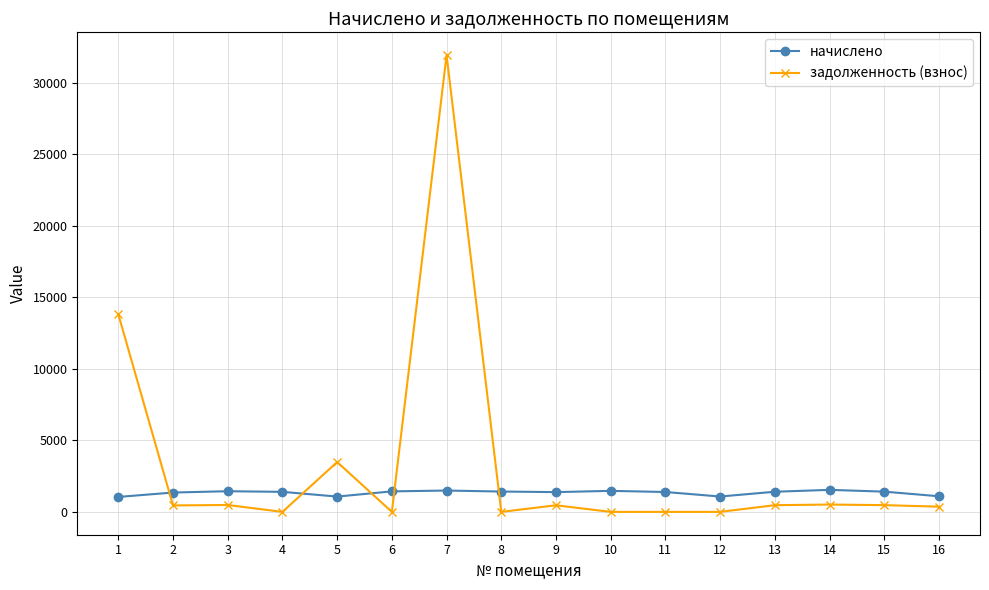

At which category is the sum across all series the highest?

7